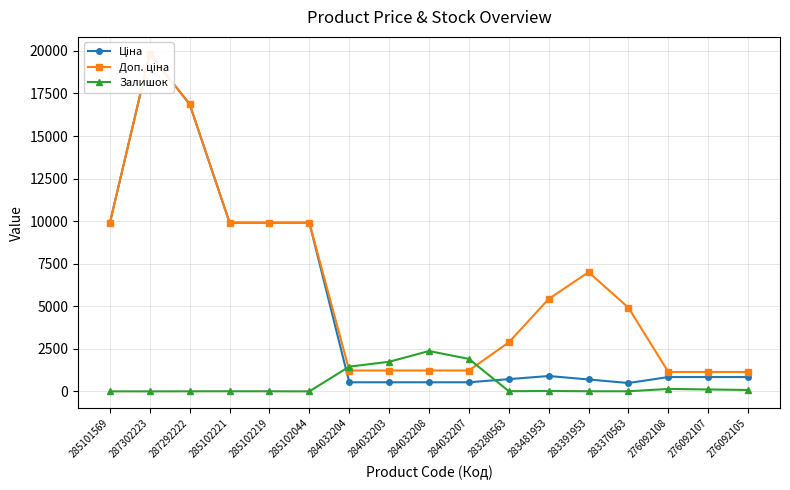

At how many categories does at least one series exceed 6992?

7